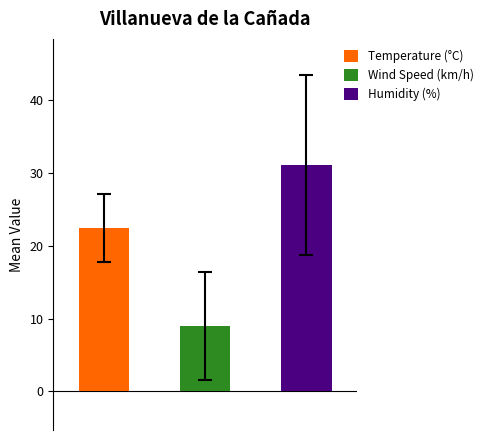

List the series in order of their overall mean, highest first.

Humidity (%), Temperature (°C), Wind Speed (km/h)